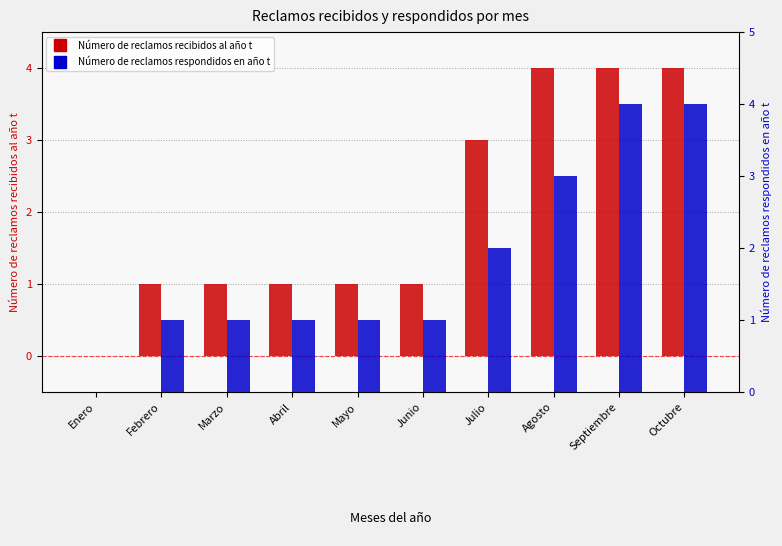

What position from the left is Febrero?

2